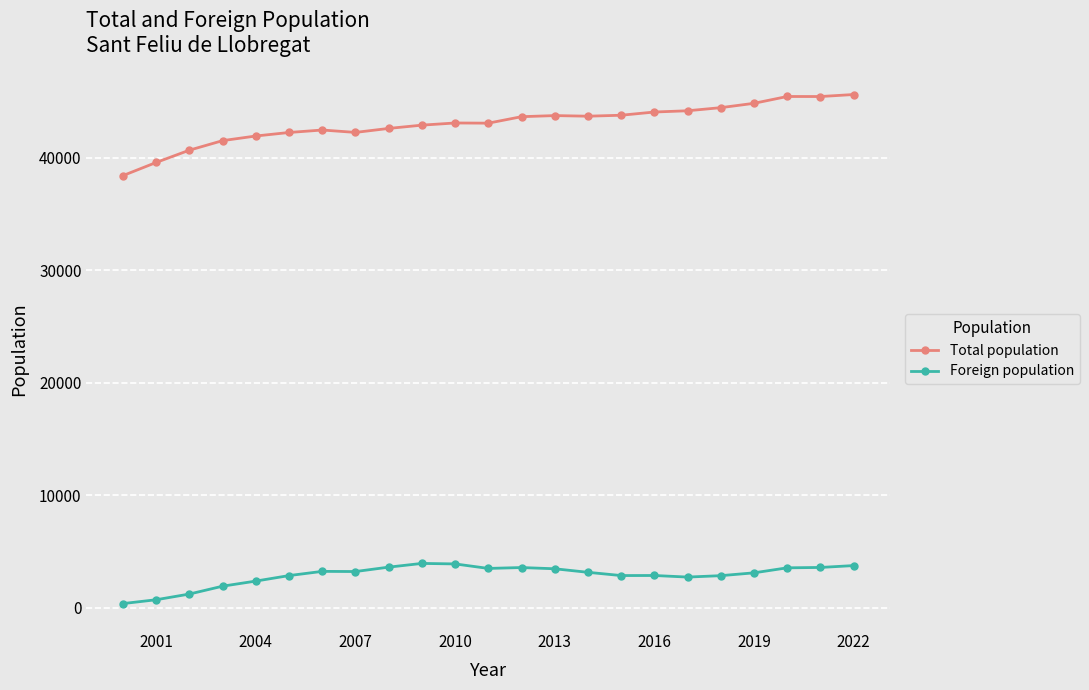

What is the difference between the maximum and minimum values in the Total population series?

7207